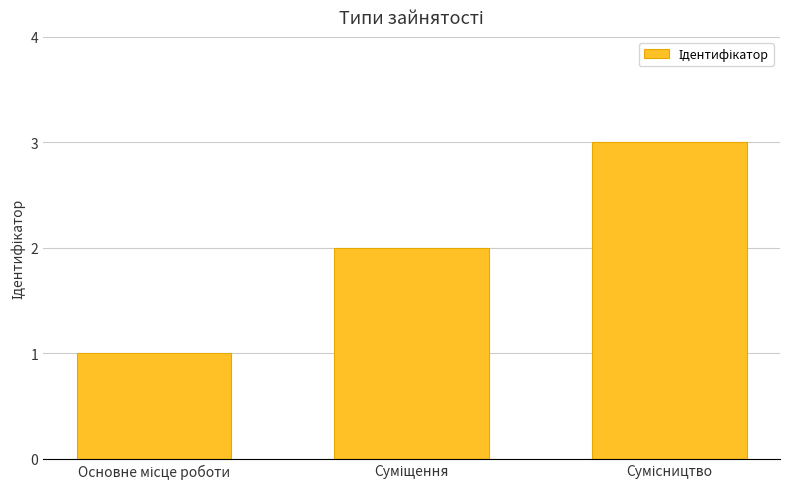

Reading left to right, transcribe all the data shown in this chart.

1	2	3